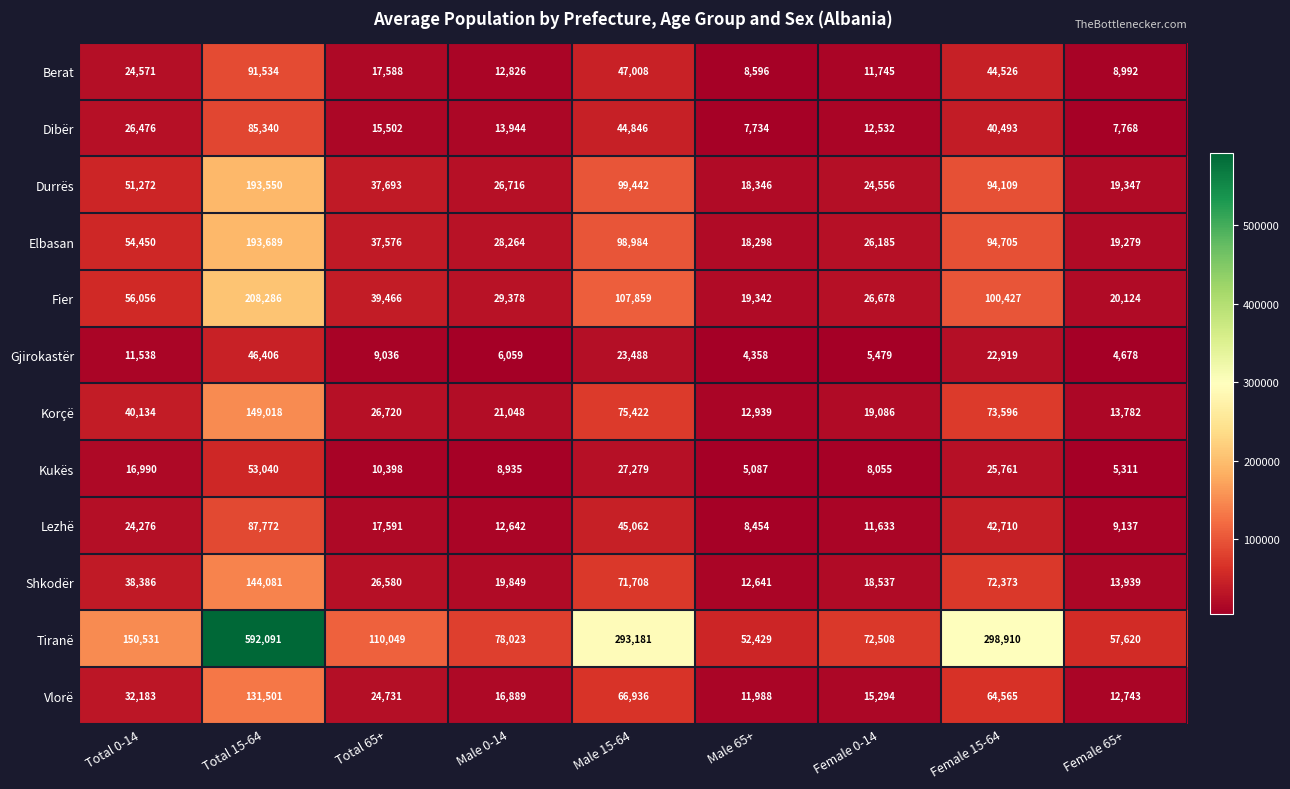

The Kukës series shows 16584 at Female 15-64. True or false?

False